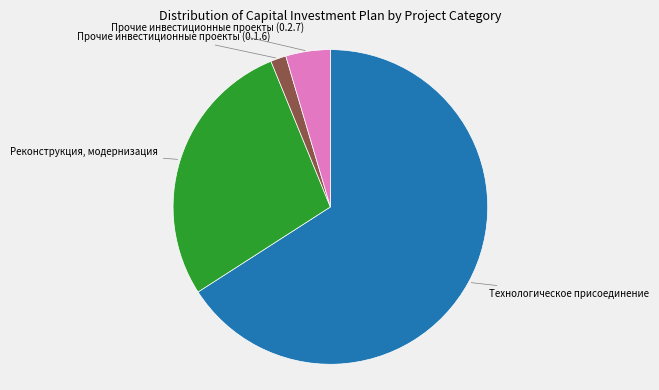

Does any single category account for the majority?

Yes